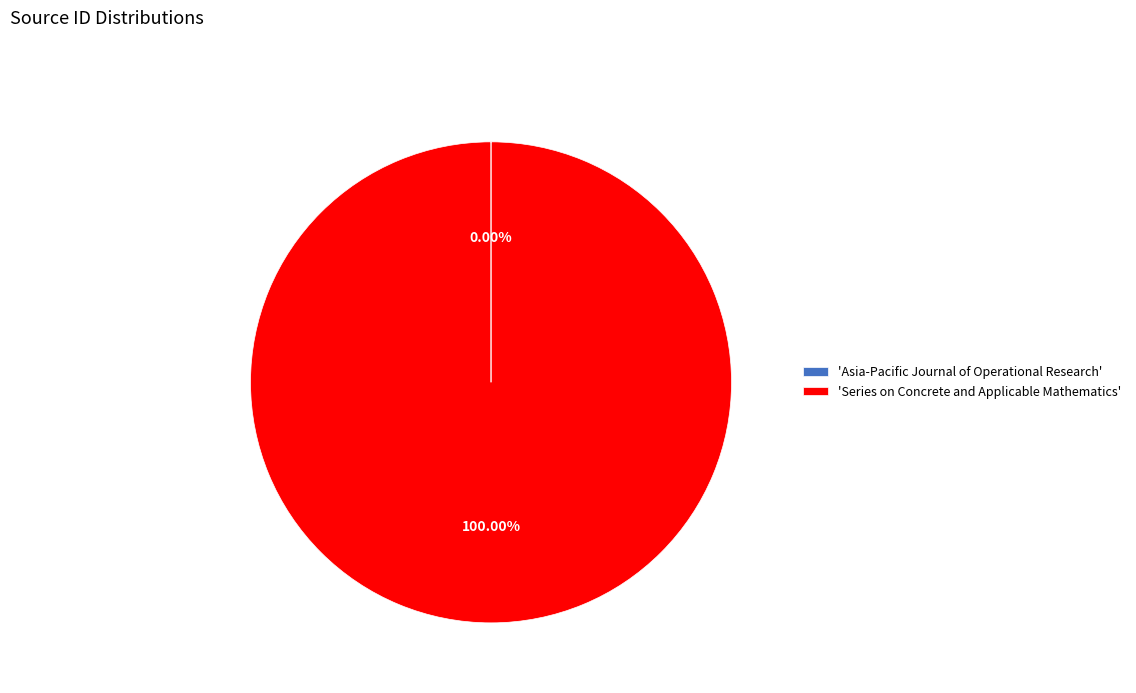

To the nearest percent, what is the average slice percentage?

50%